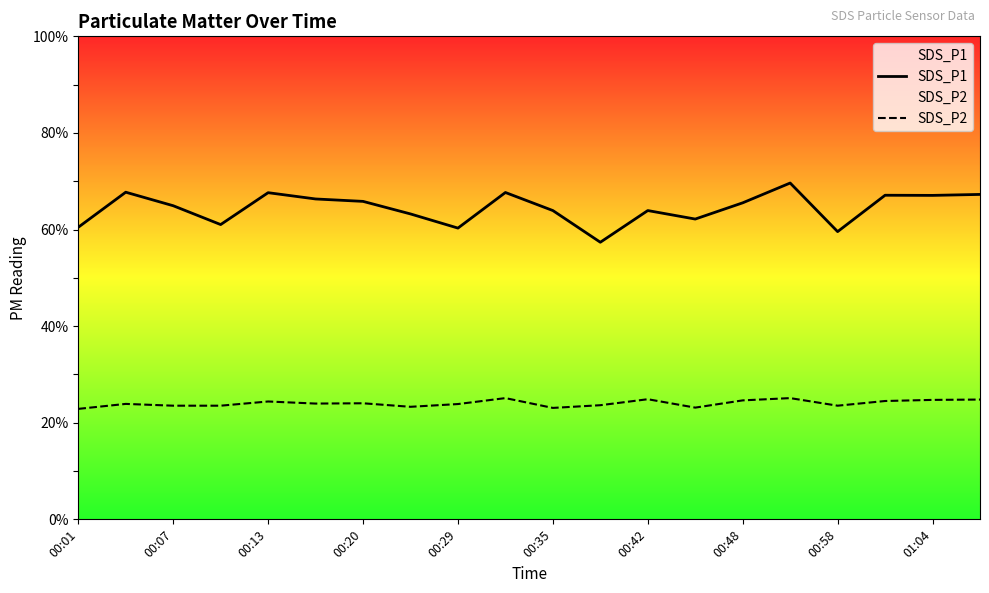

Which series has the widest spread of values?

SDS_P1